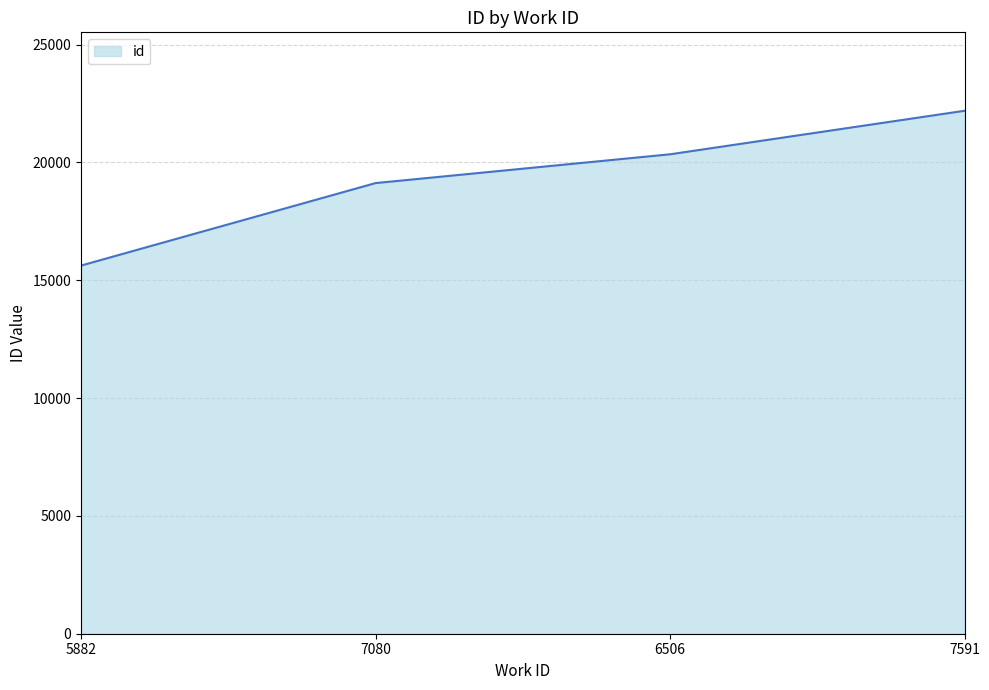

What is the difference between the second highest and minimum values?

4723